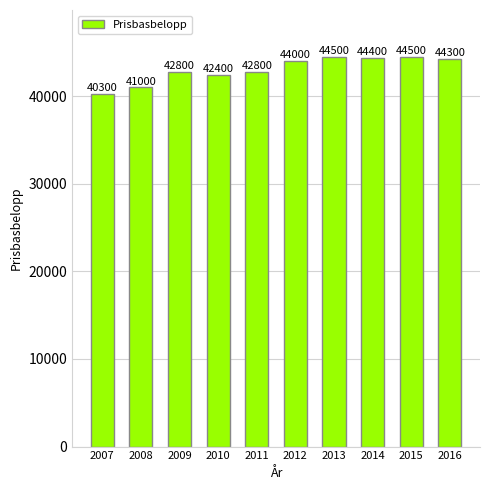

What is the greatest value displayed?

44500